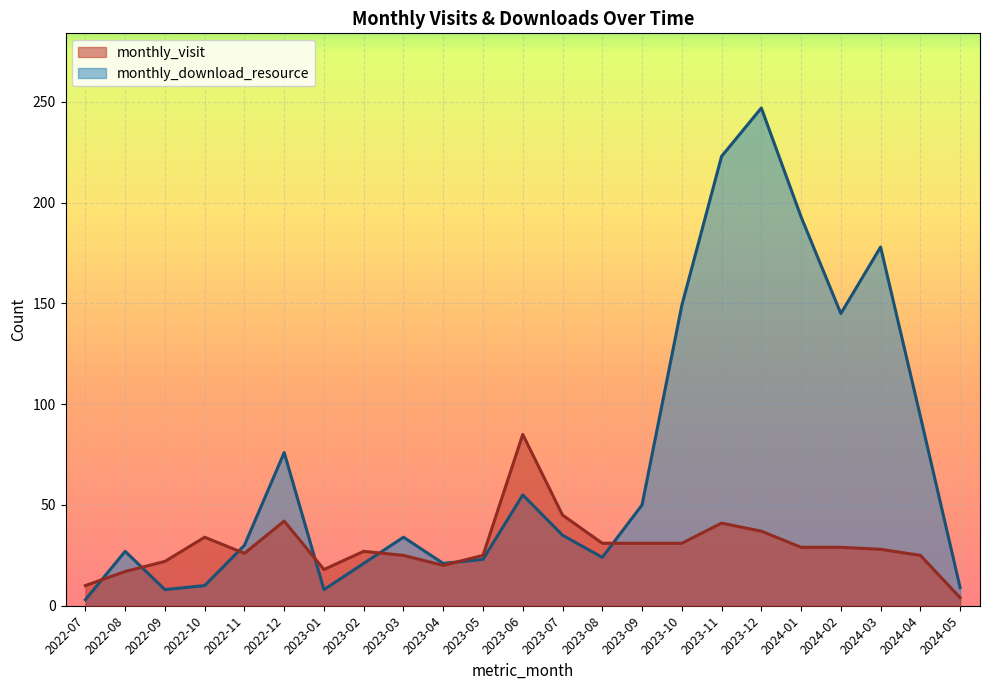

True or false: monthly_download_resource and monthly_visit cross at least once.

True